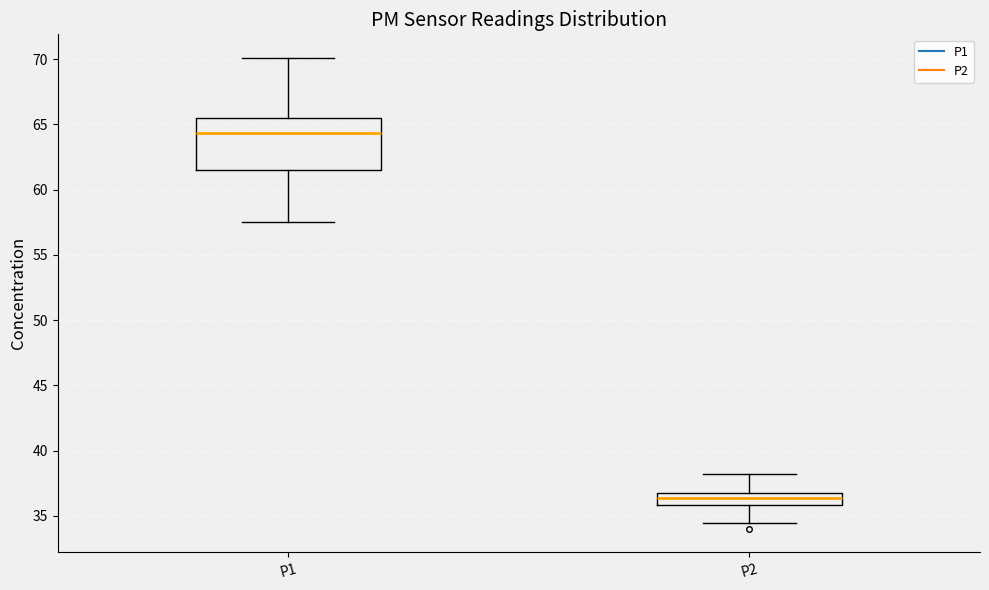

Reading left to right, read every box against the y-axis: the position of its median line, the range the box covers, and the ends of its whiskers. The values are not printed on the chart, so give them approximately, as read against the axis.

P1: median 64.5, box 61.5 to 65.5, whiskers 57.5 to 70.0
P2: median 36.5, box 36.0 to 37.0, whiskers 34.5 to 38.0